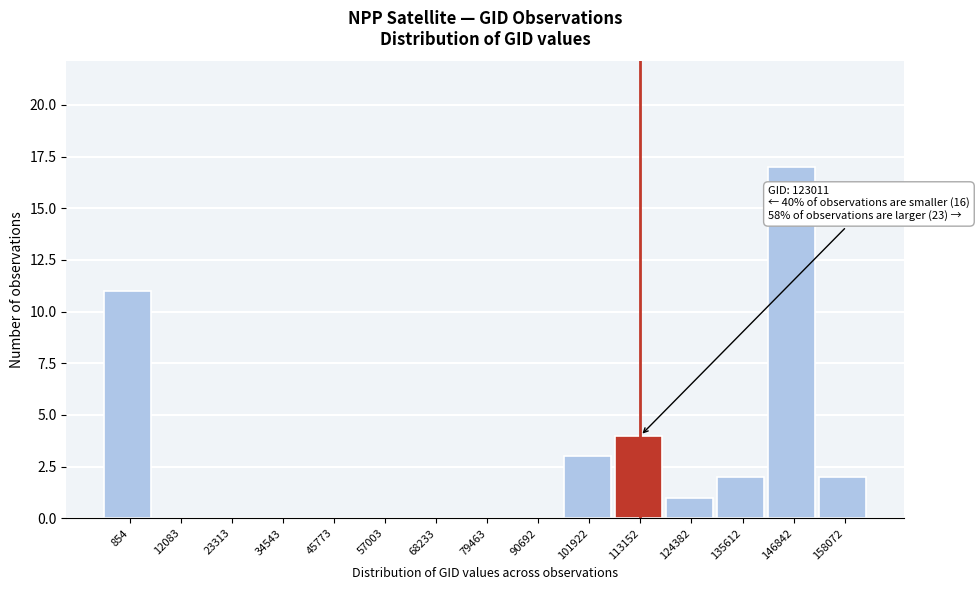

Reading left to right, transcribe all the data shown in this chart.

854=11	12083=0	23313=0	34543=0	45773=0	57003=0	68233=0	79463=0	90692=0	101922=3	113152=4	124382=1	135612=2	146842=17	158072=2